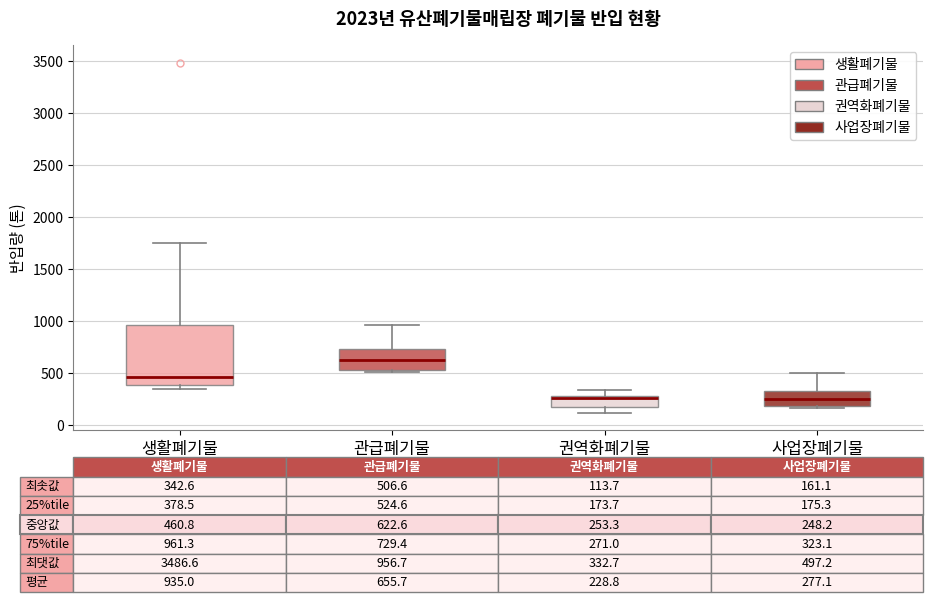

Comparing the boxes themselves (not the whiskers), which one is the tallest?

생활폐기물